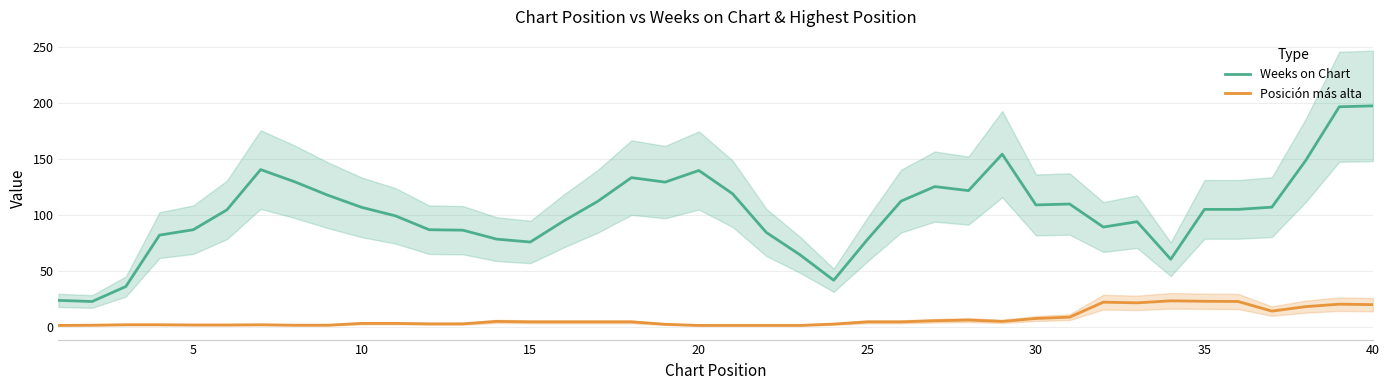

How many interior local valleys does the Weeks on Chart series have?

8